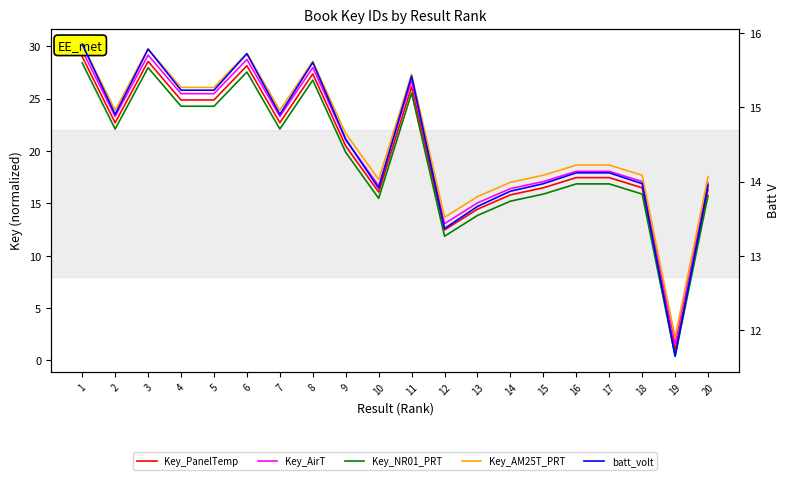

Is it true that Key_AM25T_PRT equals 15.6 at 13?

True